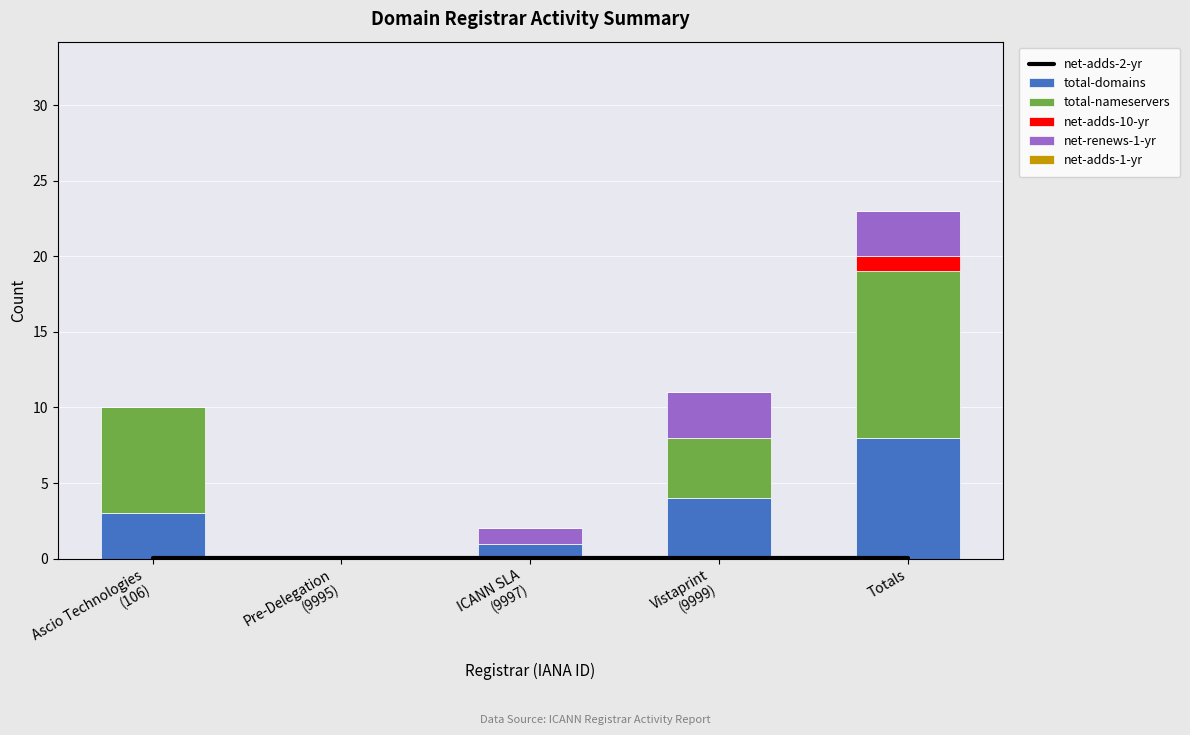

List the series in order of their peak value, lowest first.

net-adds-1-yr, net-adds-2-yr, net-adds-10-yr, net-renews-1-yr, total-domains, total-nameservers